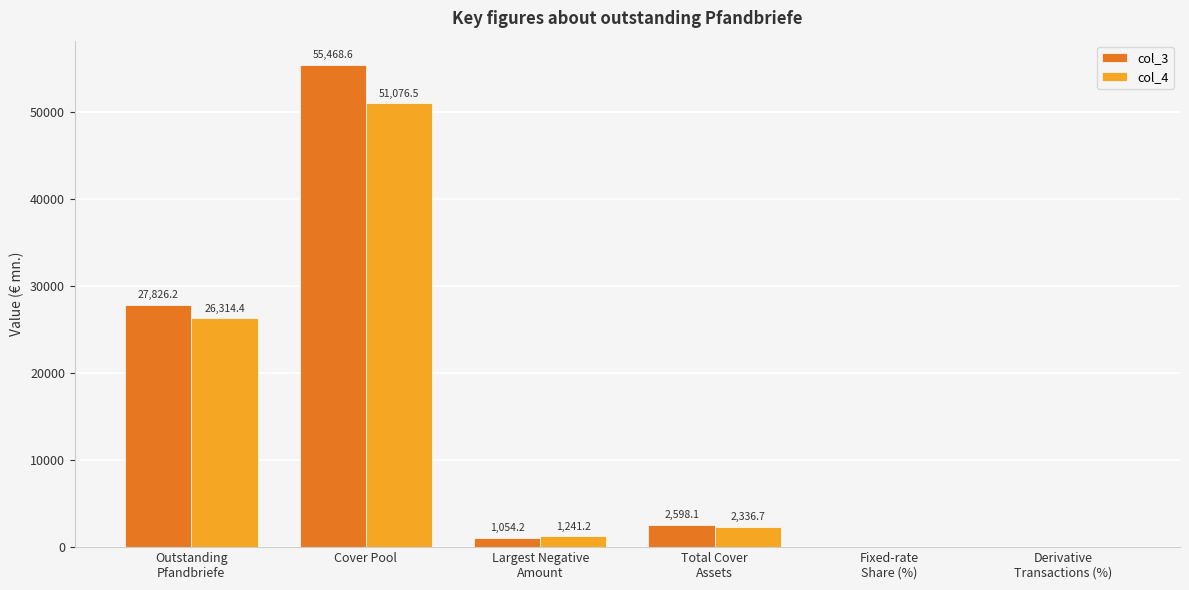

Which series has the largest total across all categories?

col_3